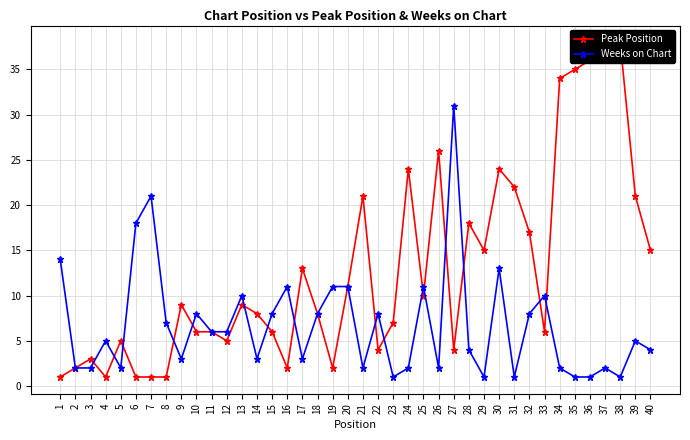

Where does the Weeks on Chart series first go above 5?

1